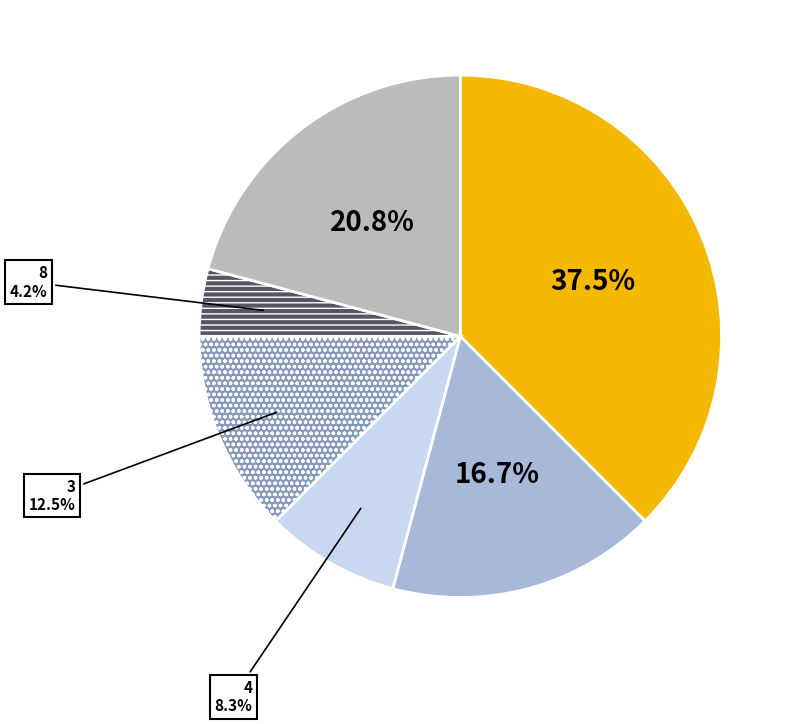

How many slices are in this pie chart?

6